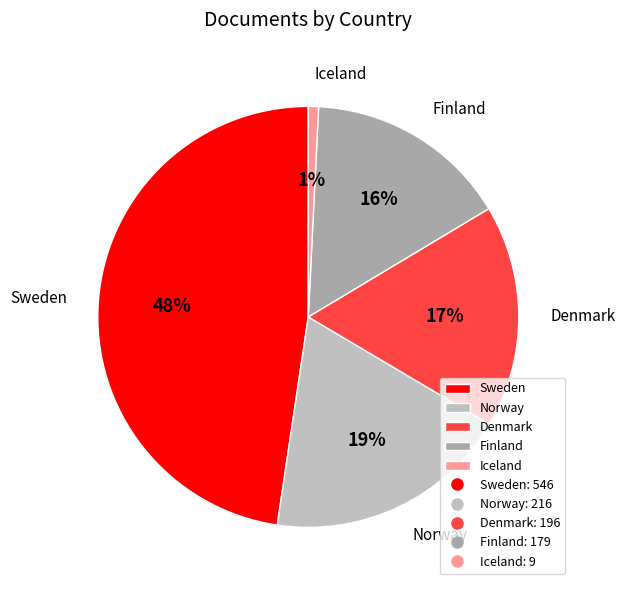

To the nearest percent, what is the average slice percentage?

20%